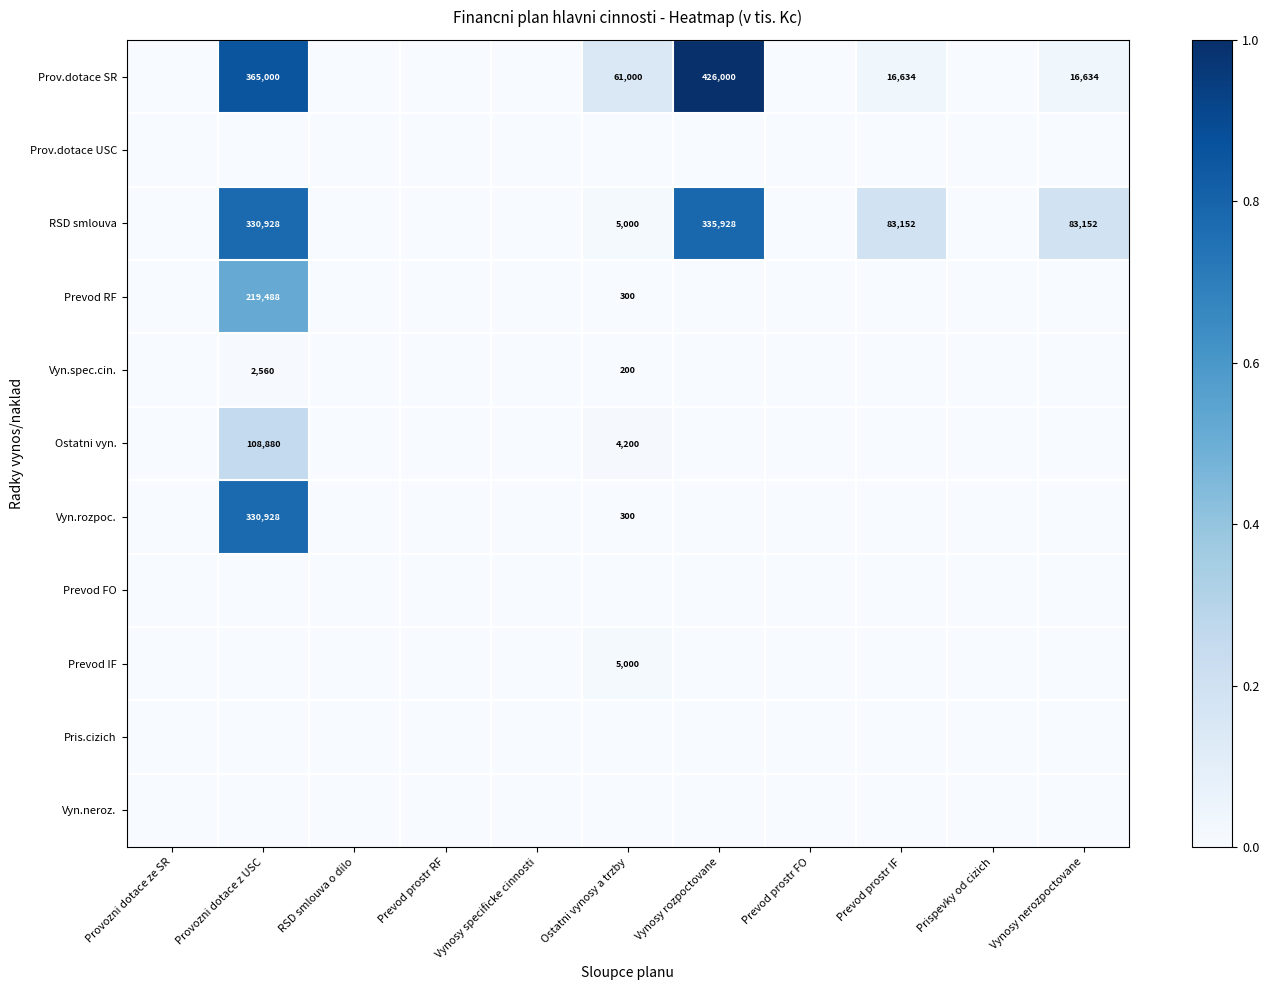

Count the number of categories in the chart.

11